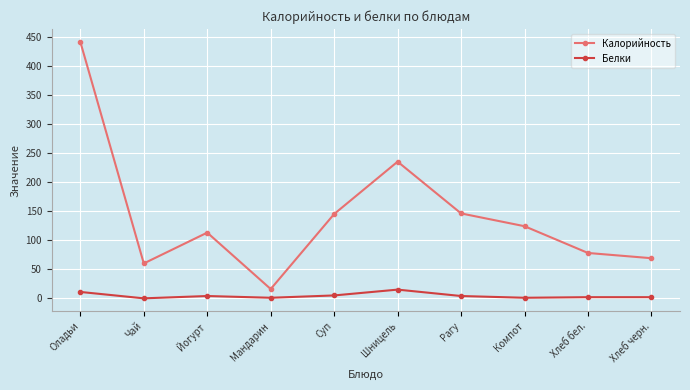

What is the approximate value of Белки at Шницель, to the nearest 10?

20